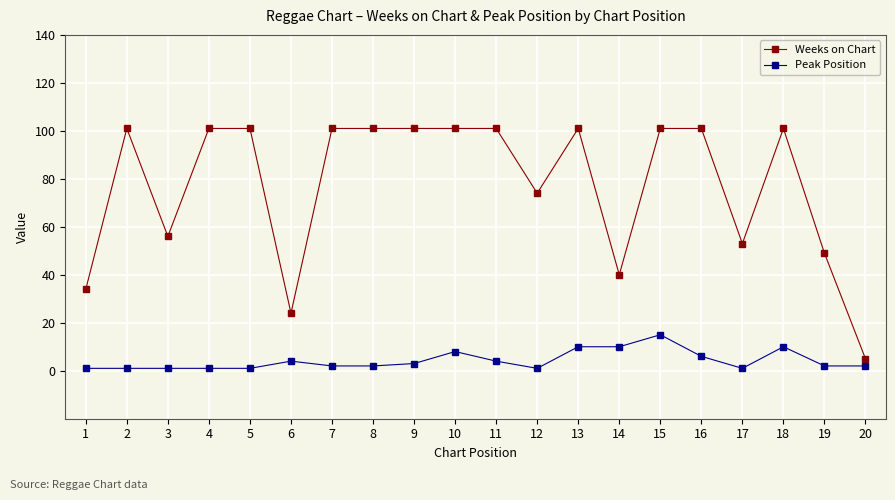

Reading right to left, transcribe all the data shown in this chart.

Weeks on Chart: 5	49	101	53	101	101	40	101	74	101	101	101	101	101	24	101	101	56	101	34
Peak Position: 2	2	10	1	6	15	10	10	1	4	8	3	2	2	4	1	1	1	1	1